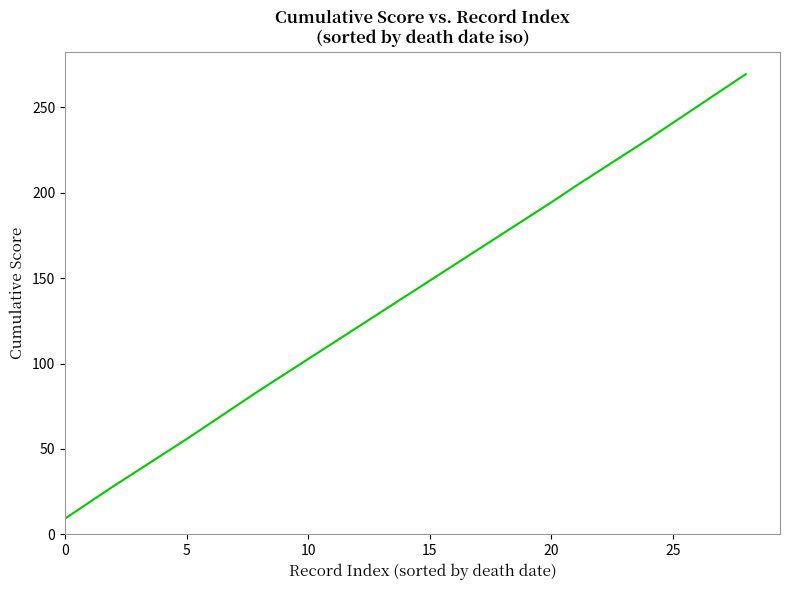

What is the greatest value displayed?

269.5